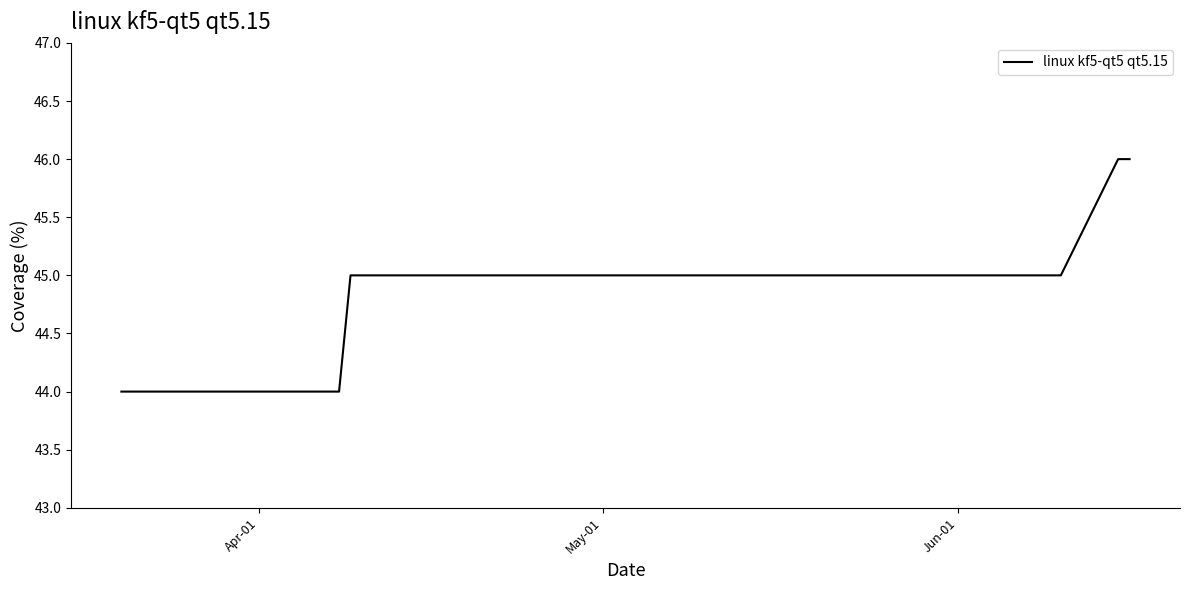

How many categories are shown in the chart?

39